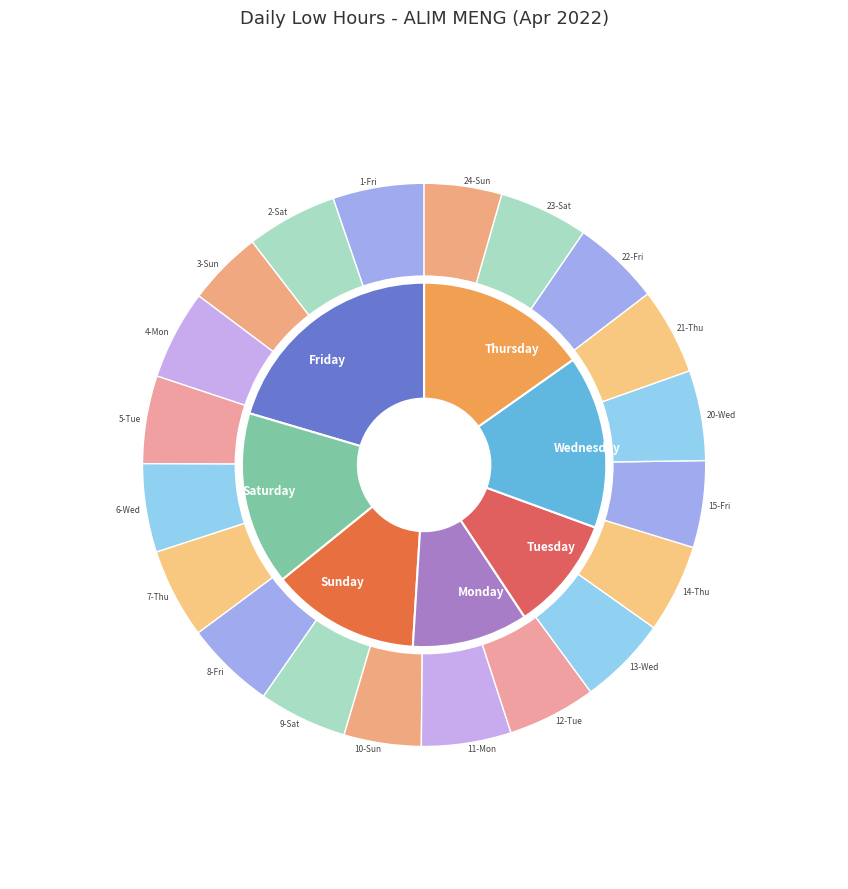

To the nearest percent, what is the difference between the 12-Tue and 24-Sun slice percentages?

1%